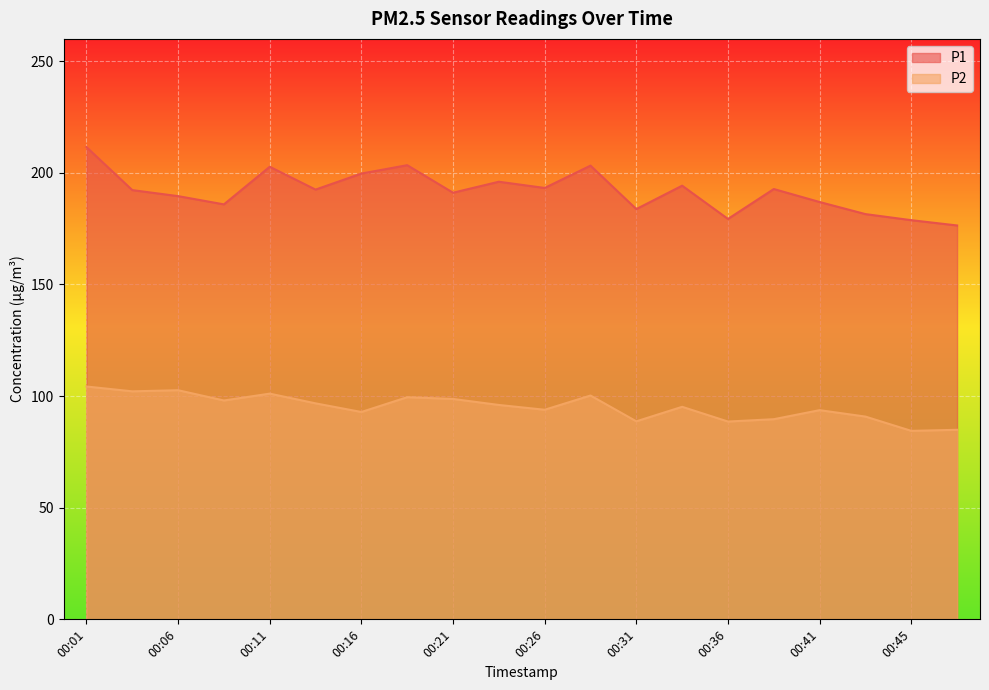

Reading right to left, what are all the values shown in this chart?

P1: 176.4	178.8	181.5	186.9	192.8	179.3	194.2	183.8	203.2	193.2	196.0	191.1	203.4	199.7	192.5	202.7	185.9	189.6	192.3	211.6
P2: 84.9	84.4	90.8	93.7	89.7	88.6	95.2	88.7	100.2	93.9	96.0	98.7	99.5	92.9	96.8	101.1	98.0	102.6	102.1	104.3